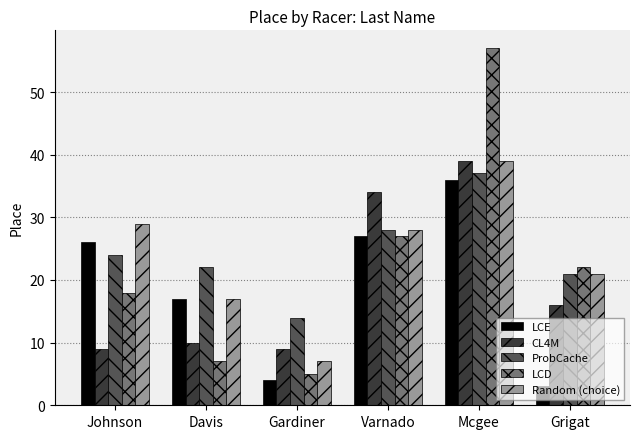

What is the label of the 5th bar from the right?

Davis